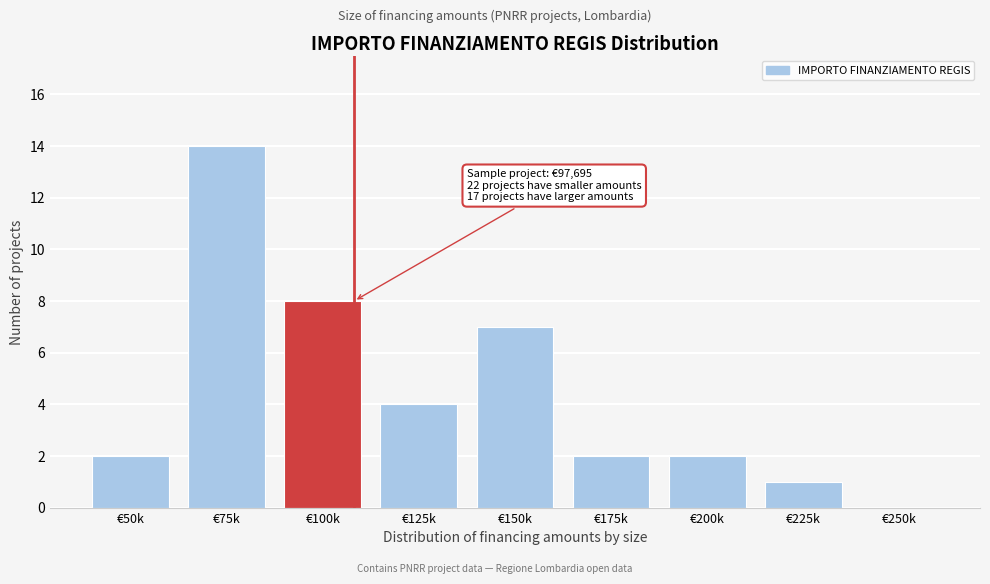

Reading left to right, what are all the values shown in this chart?

€50k=2	€75k=14	€100k=8	€125k=4	€150k=7	€175k=2	€200k=2	€225k=1	€250k=0